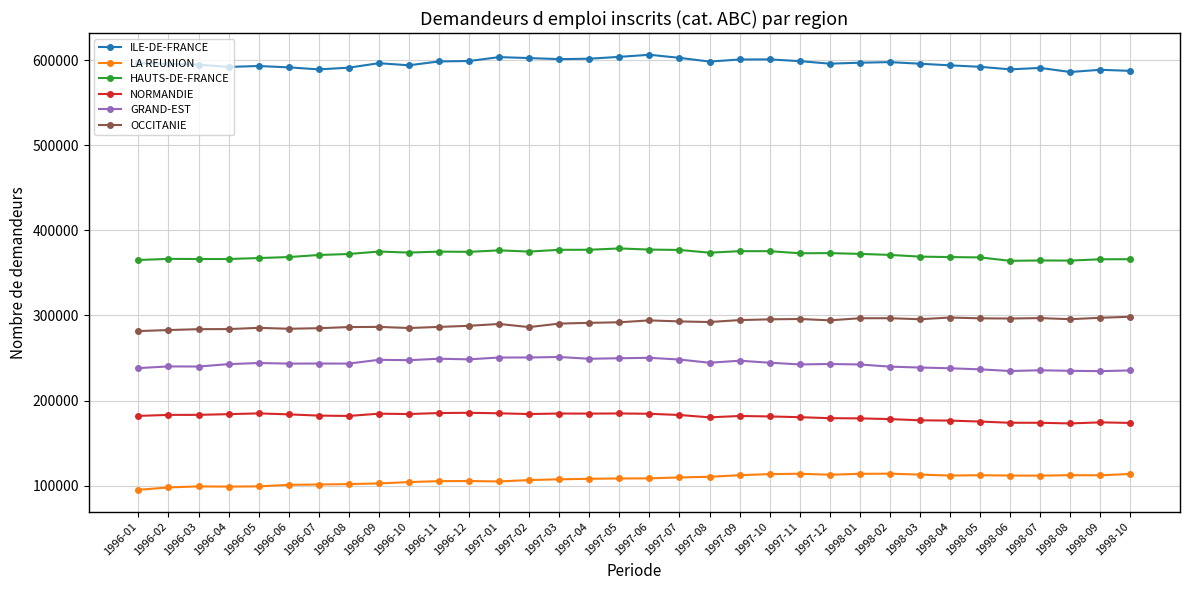

Is the value of NORMANDIE at 1997-05 greater than the value of HAUTS-DE-FRANCE at 1997-07?

No